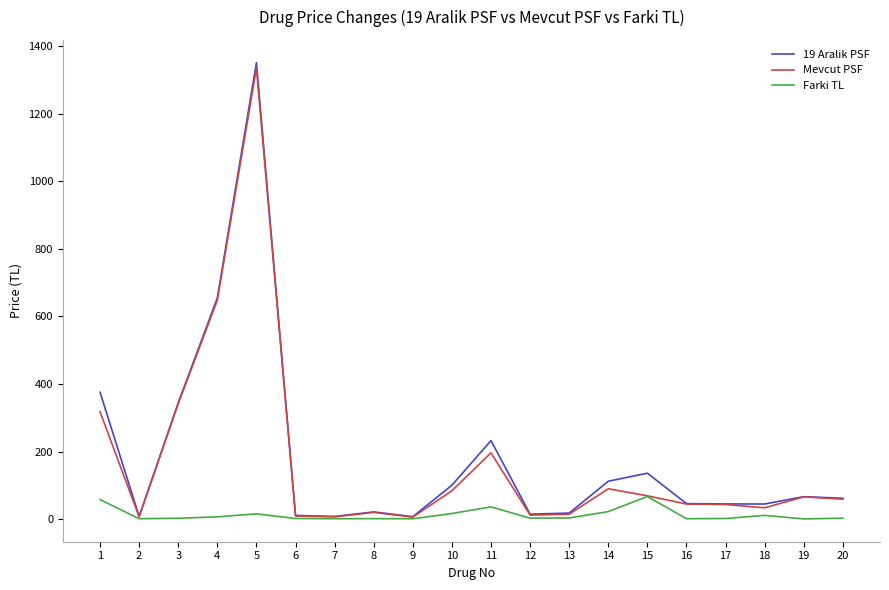

What is the difference between the highest and lowest values at 11?

196.2